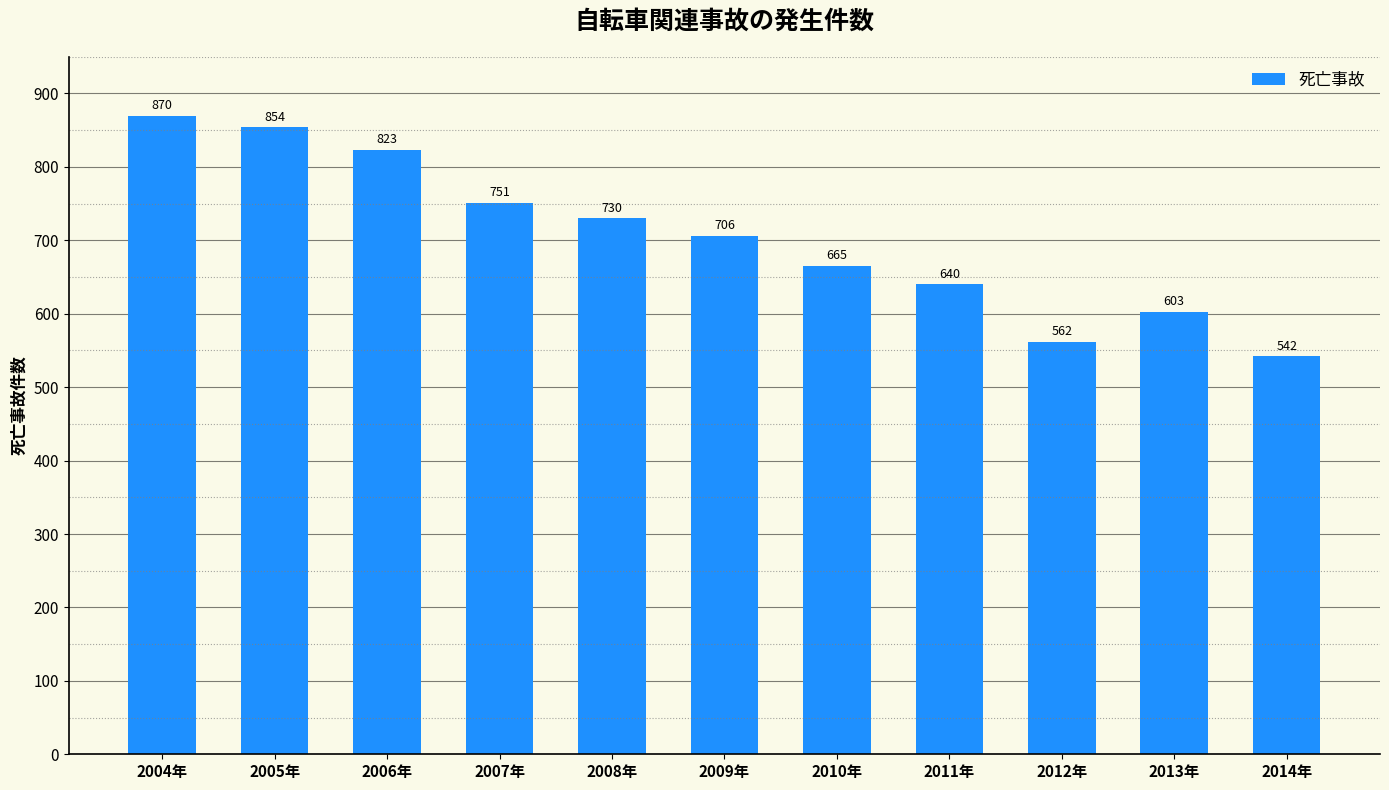

True or false: the data shows 751 at 2007年.

True